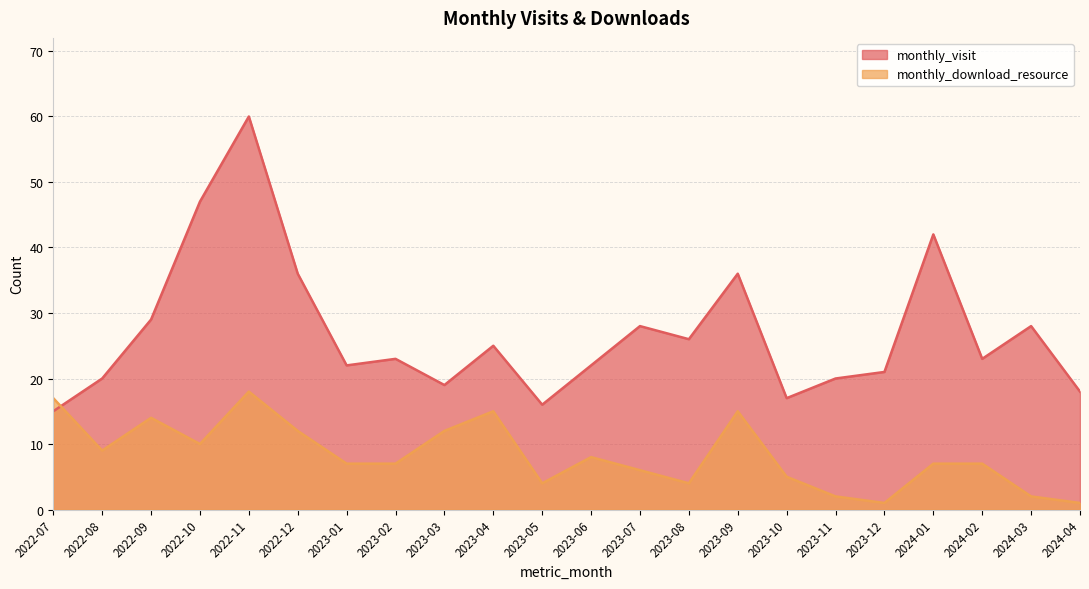

Rank the series by their average value, from lowest to highest.

monthly_download_resource, monthly_visit